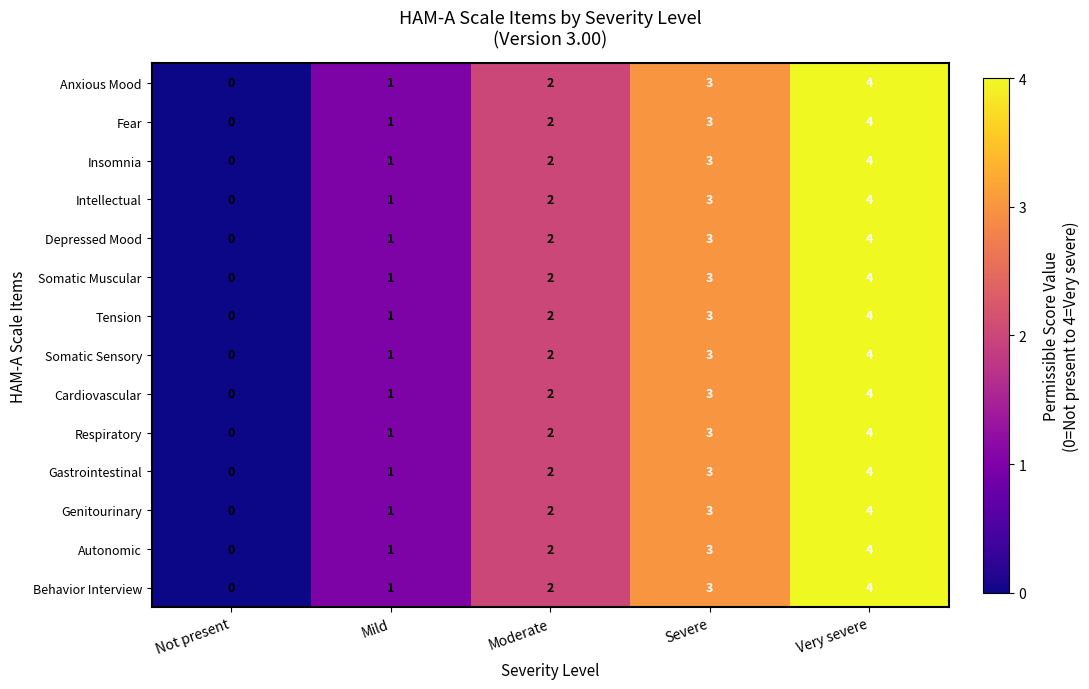

How many values in Fear are above zero?

4